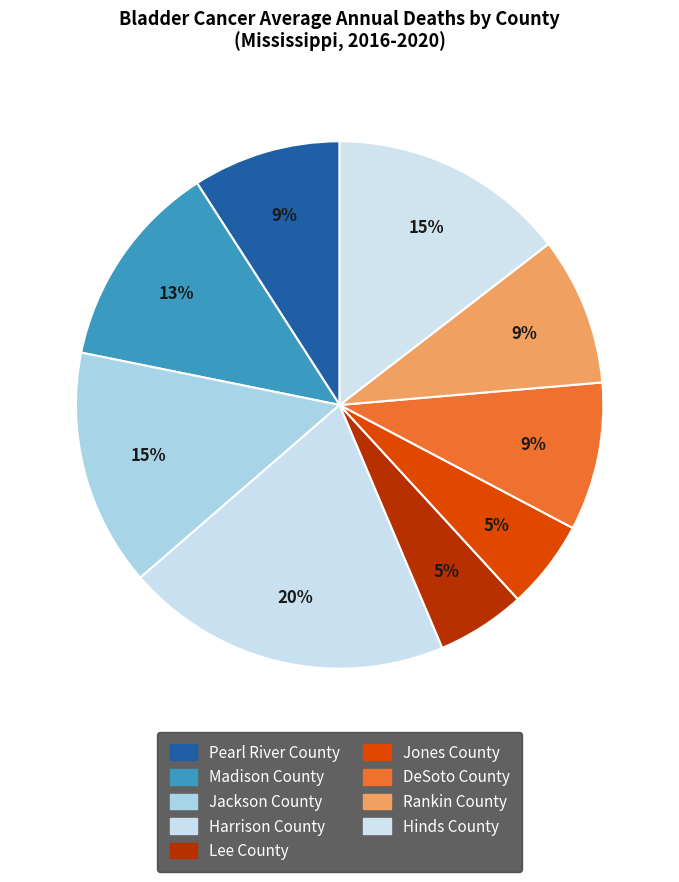

How many segments does this pie chart have?

9